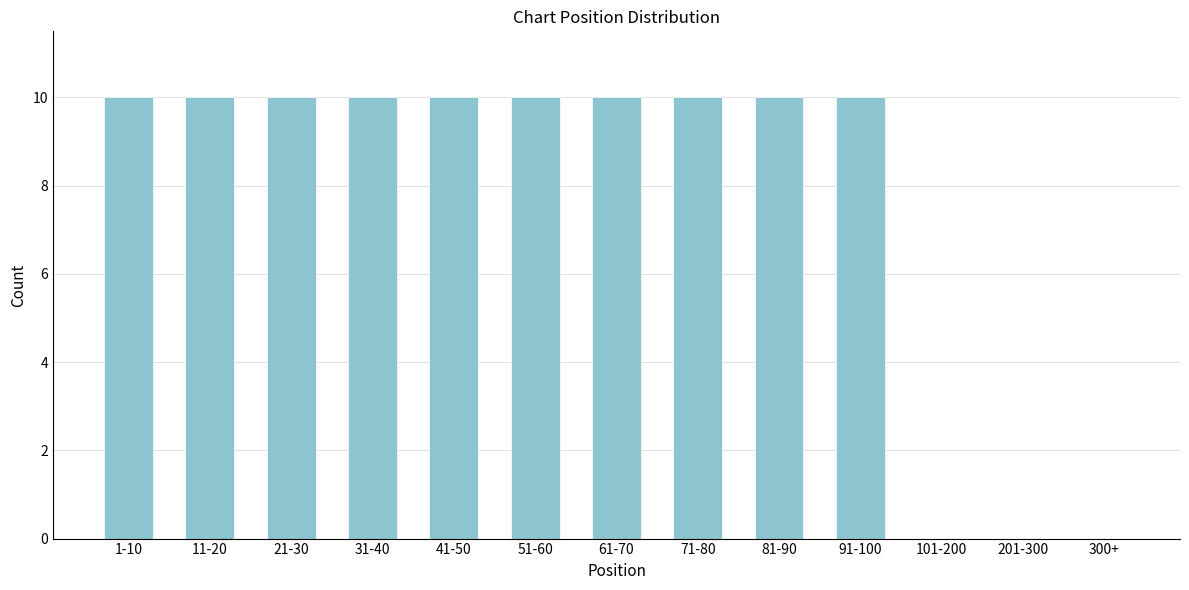

Reading right to left, transcribe all the data shown in this chart.

300+=0	201-300=0	101-200=0	91-100=10	81-90=10	71-80=10	61-70=10	51-60=10	41-50=10	31-40=10	21-30=10	11-20=10	1-10=10